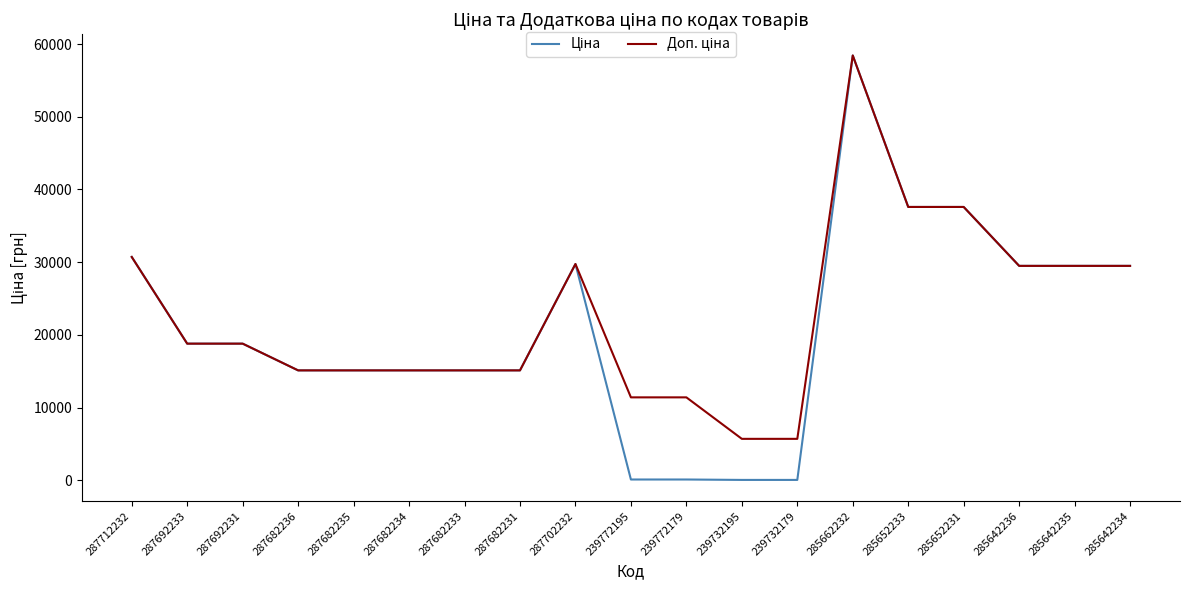

At which category does the chart reach its peak across all series?

285662232